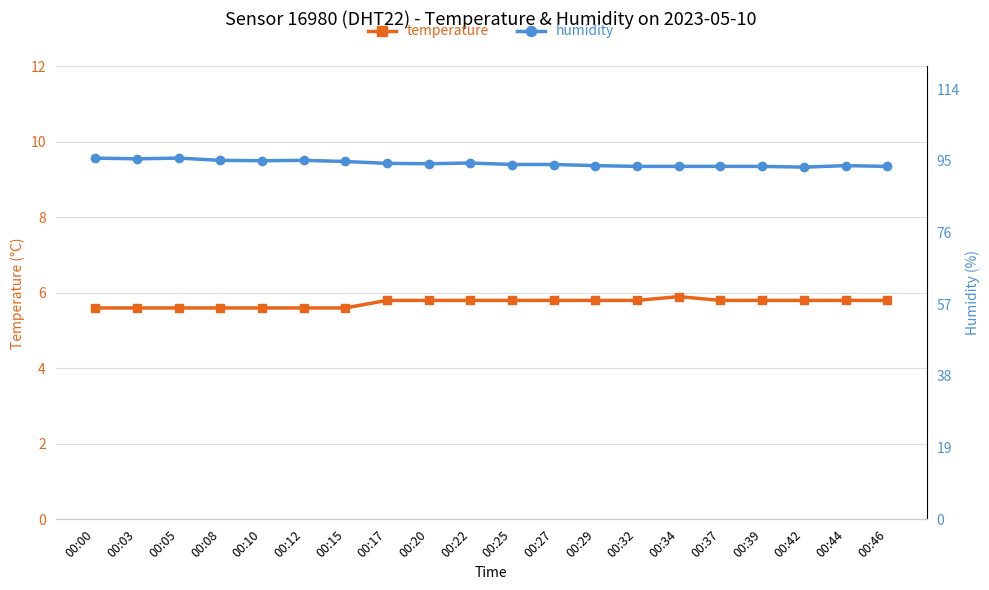

What is the difference between the maximum and minimum values in the temperature series?

0.3